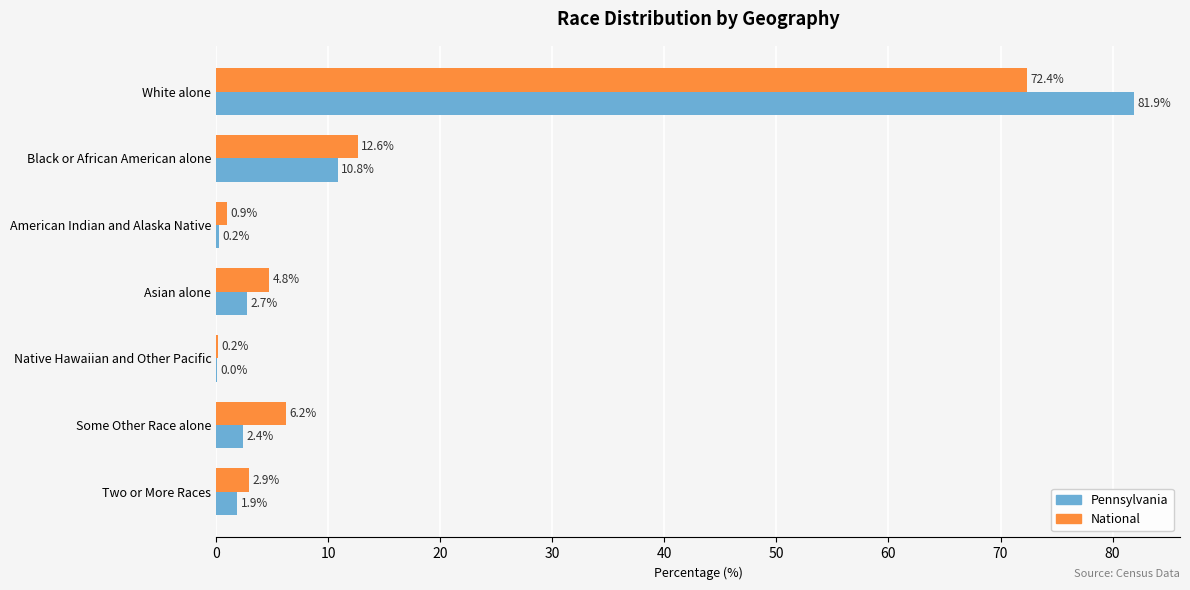

Is it true that National equals 9.0 at Some Other Race alone?

False